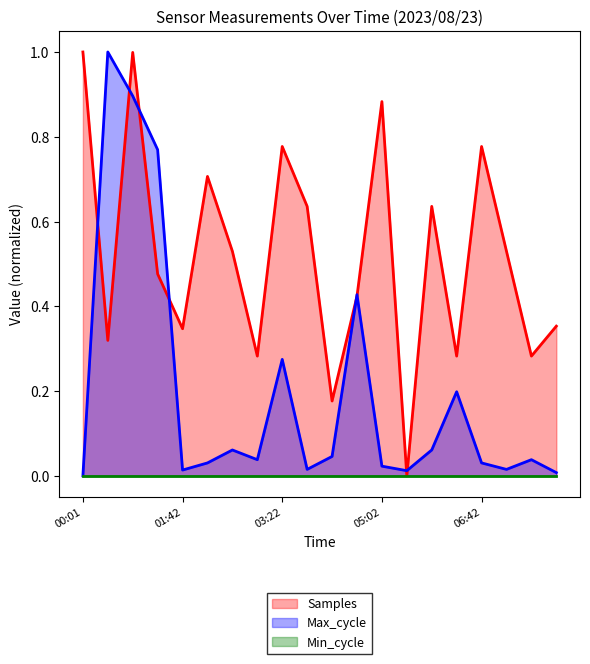

Which series has the largest total across all categories?

Samples